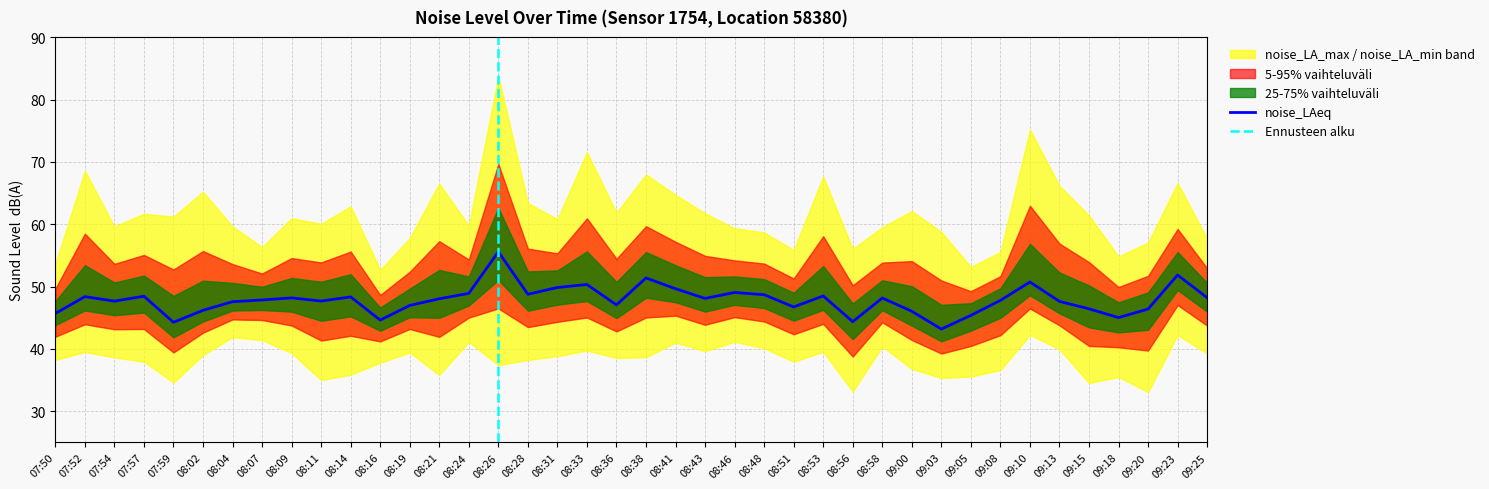

How many interior local valleys does the noise_LAeq series have?

11